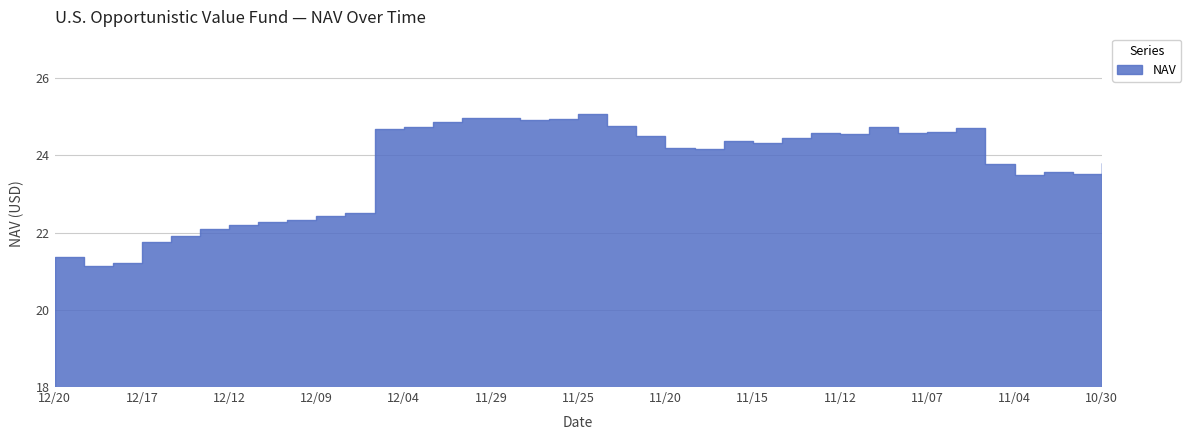

What is the maximum value shown in the chart?

25.1